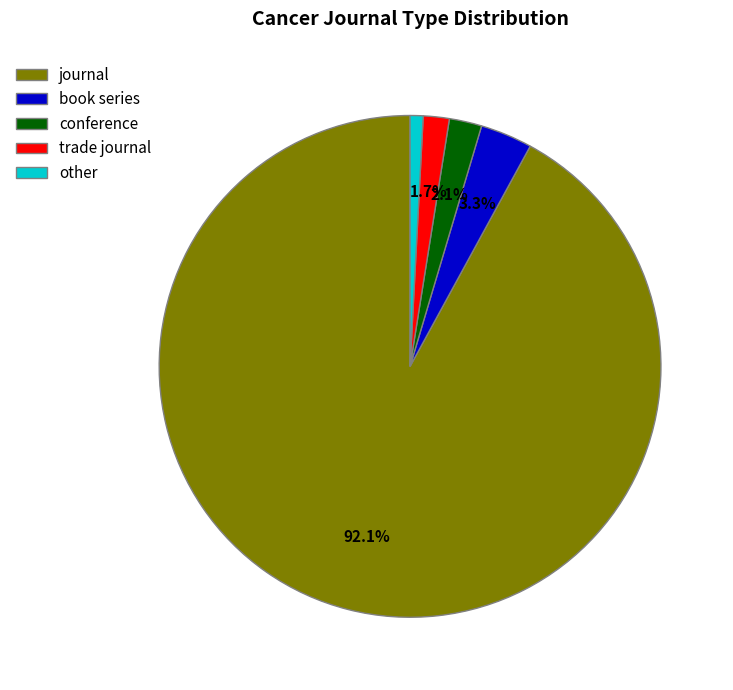

What percentage is the book series slice, to the nearest percent?

3%